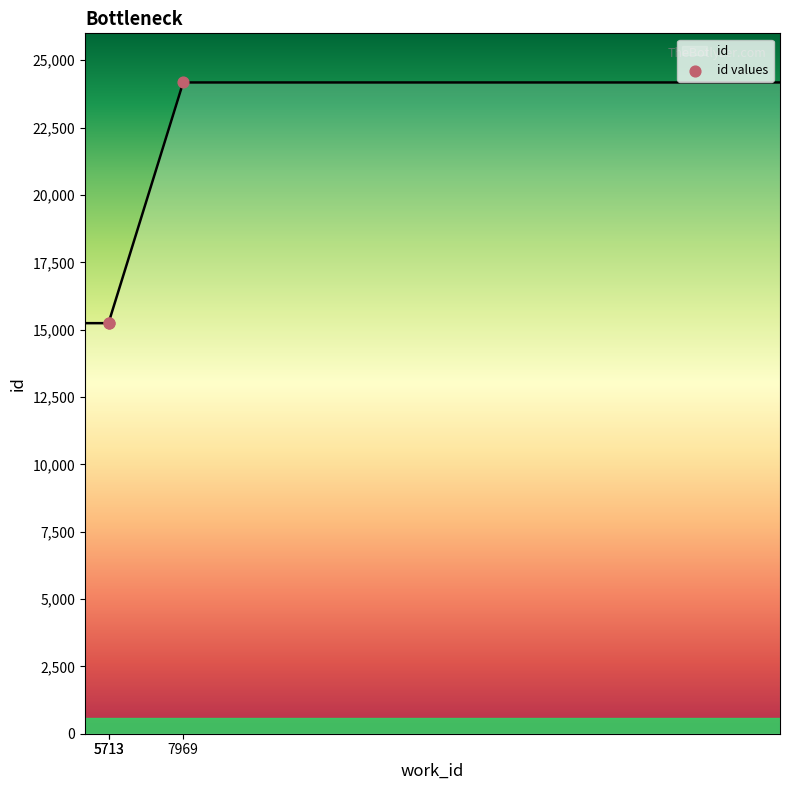

What is the ratio of the value at 7969 to the value at 5713?

1.6